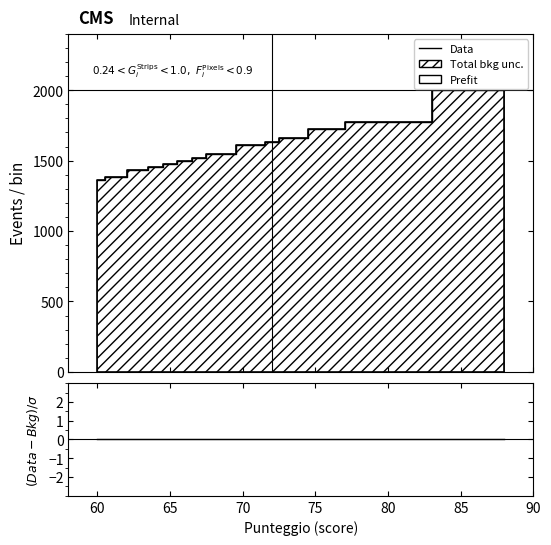

True or false: (Data-Bkg)/σ has more than 0 interior local peaks.

False